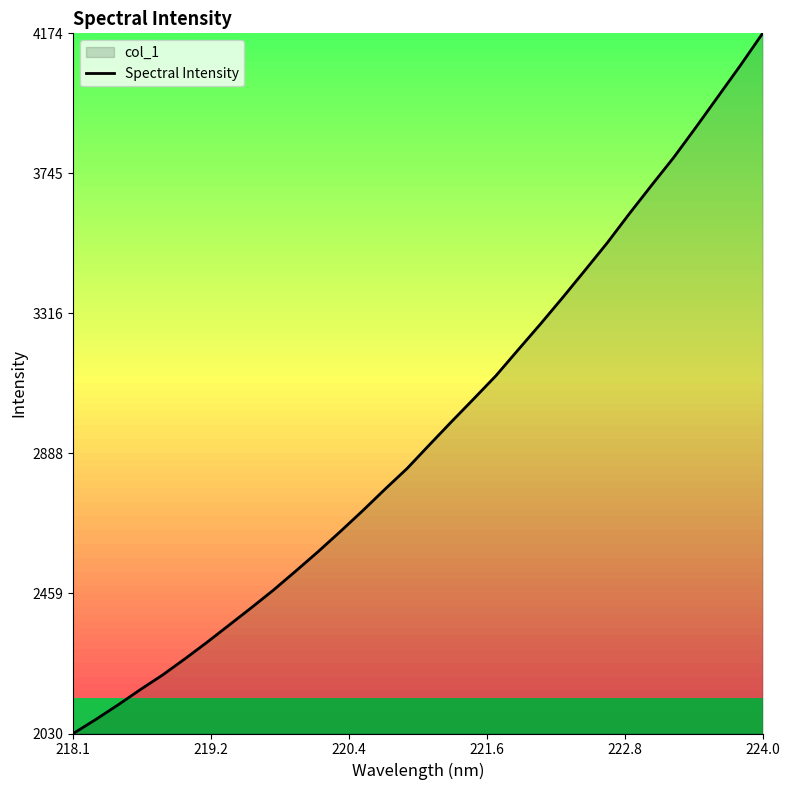

What is the difference between the maximum and minimum values?

2144.0